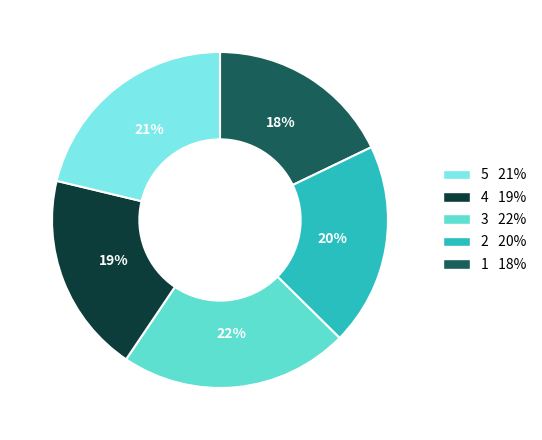

Is there a majority slice in this chart?

No